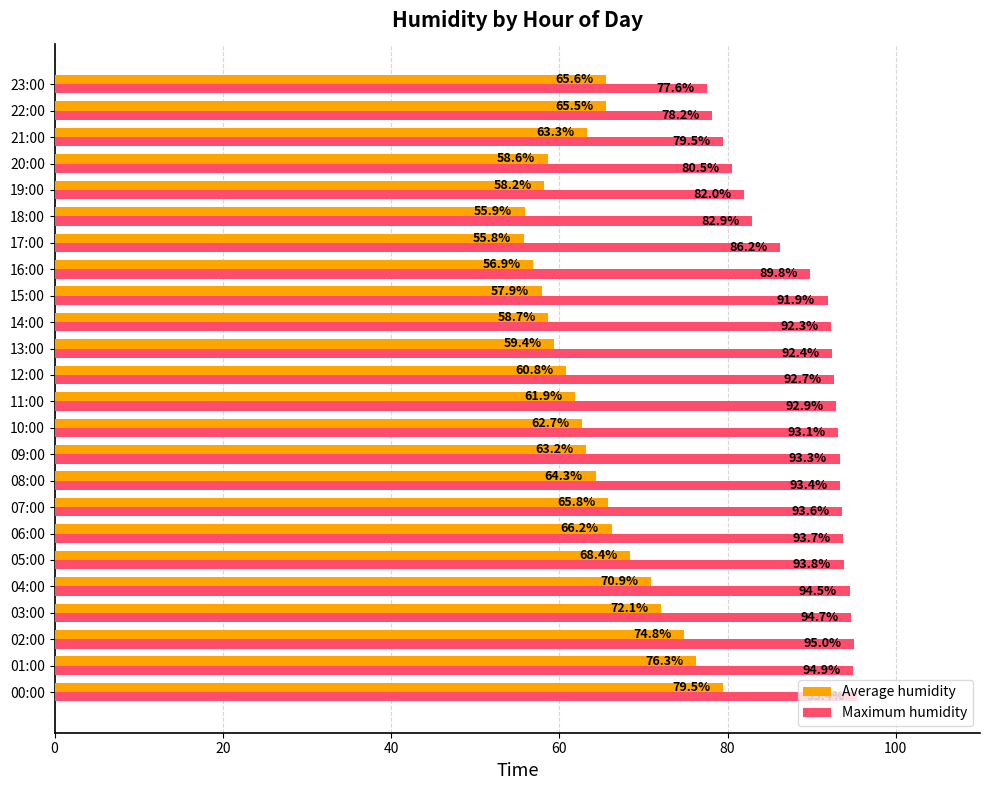

Which series has the widest spread of values?

Average humidity